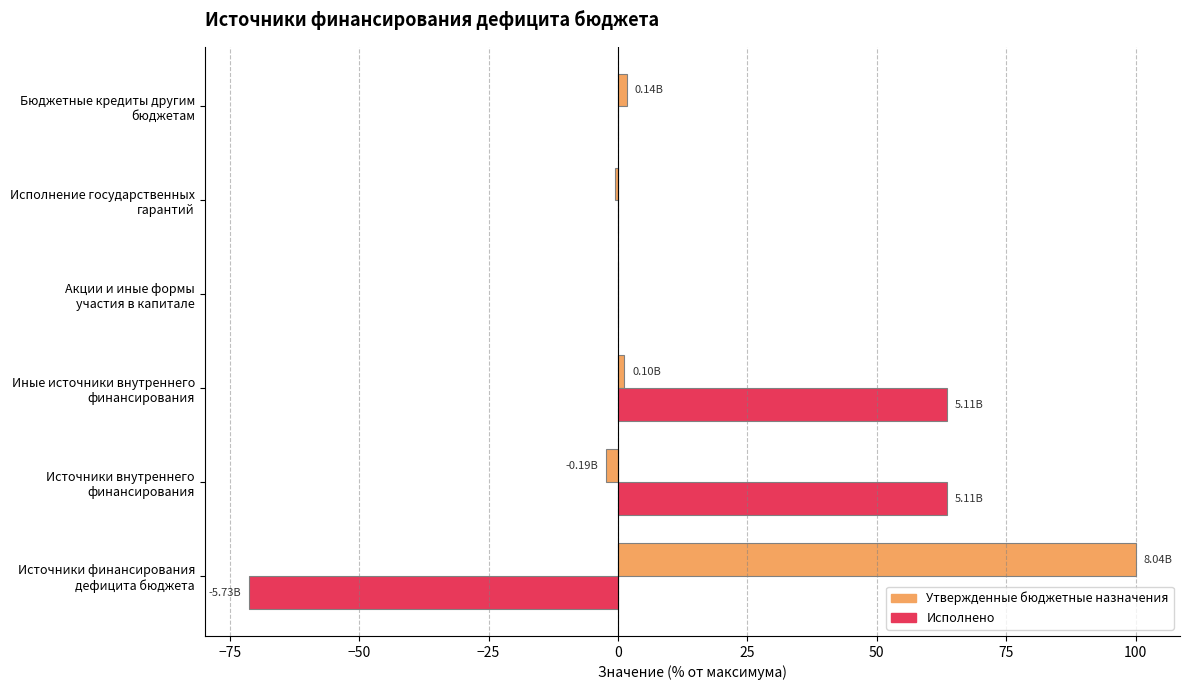

How many categories are shown in the chart?

6